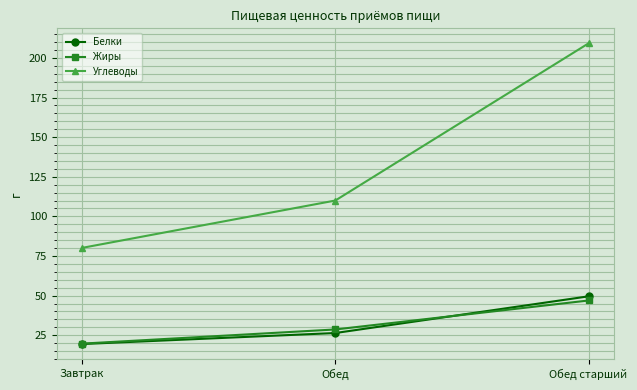

Reading left to right, transcribe all the data shown in this chart.

Белки: Завтрак=19.5	Обед=26.4	Обед старший=49.6
Жиры: Завтрак=19.7	Обед=28.7	Обед старший=46.9
Углеводы: Завтрак=80.2	Обед=110.0	Обед старший=209.2